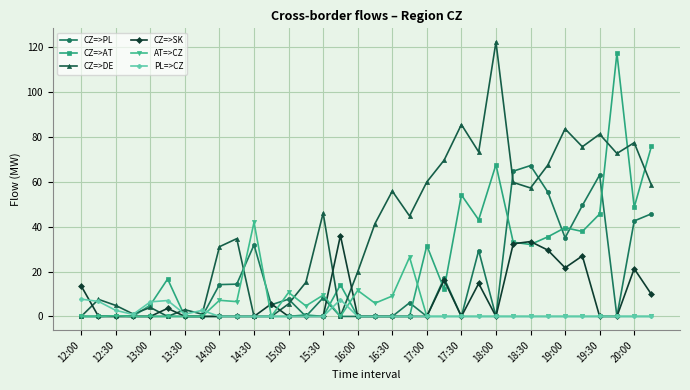

What is the value of the PL=>CZ point at the 3rd from the left?

2.7